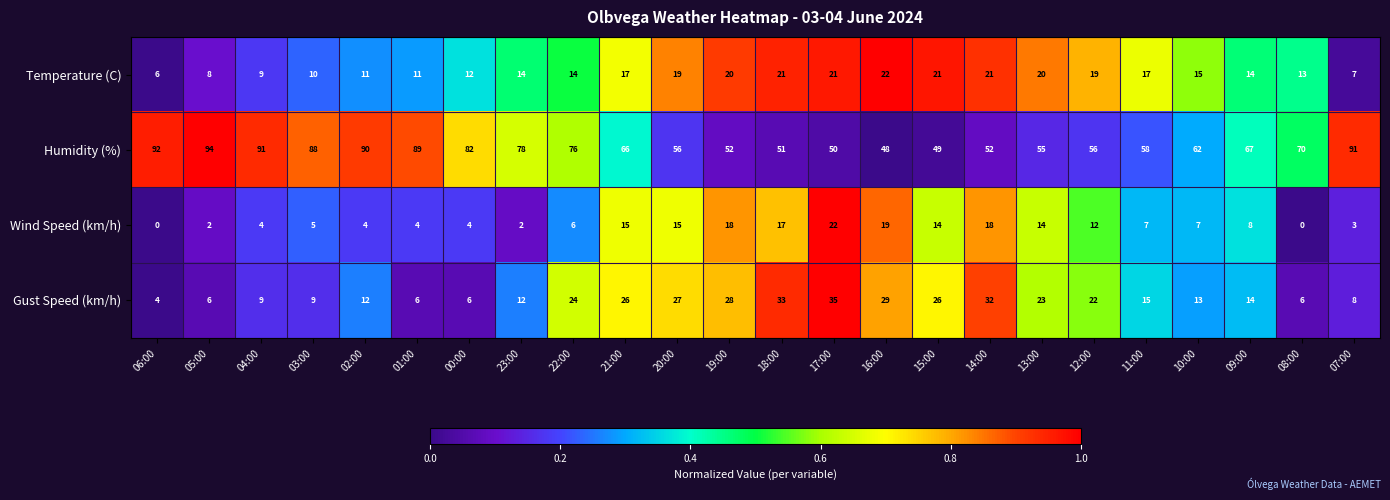

What is the difference between the Humidity (%) values at 23:00 and 05:00?

16